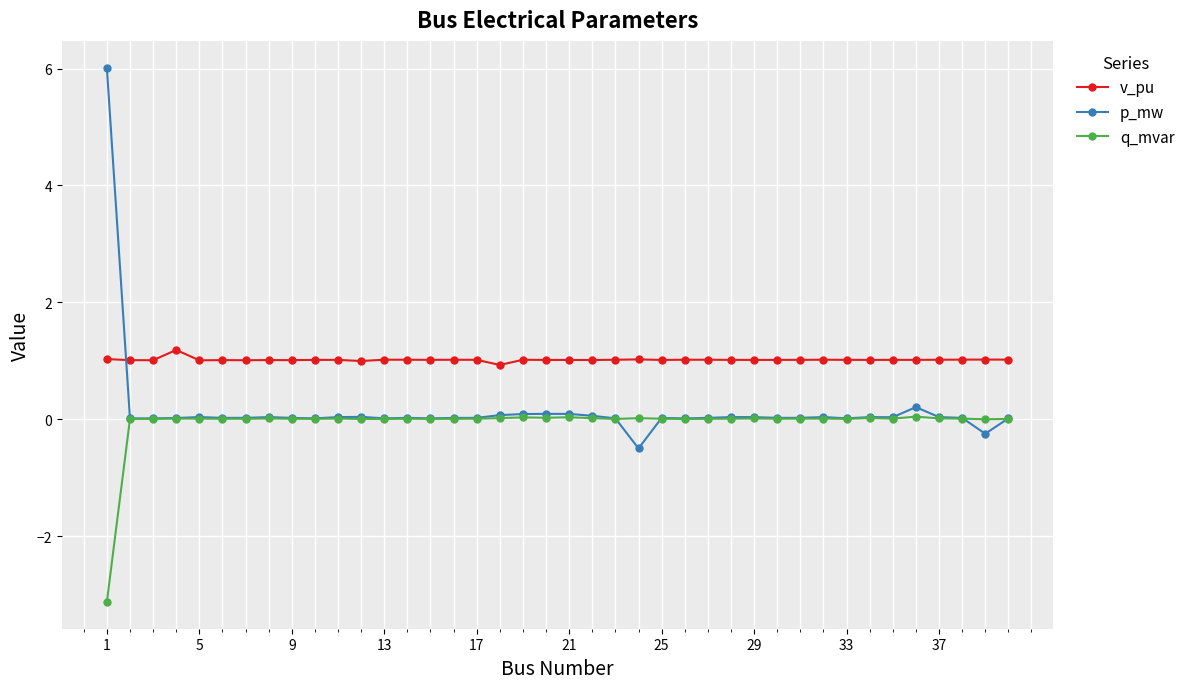

How many data points does each series have?

40